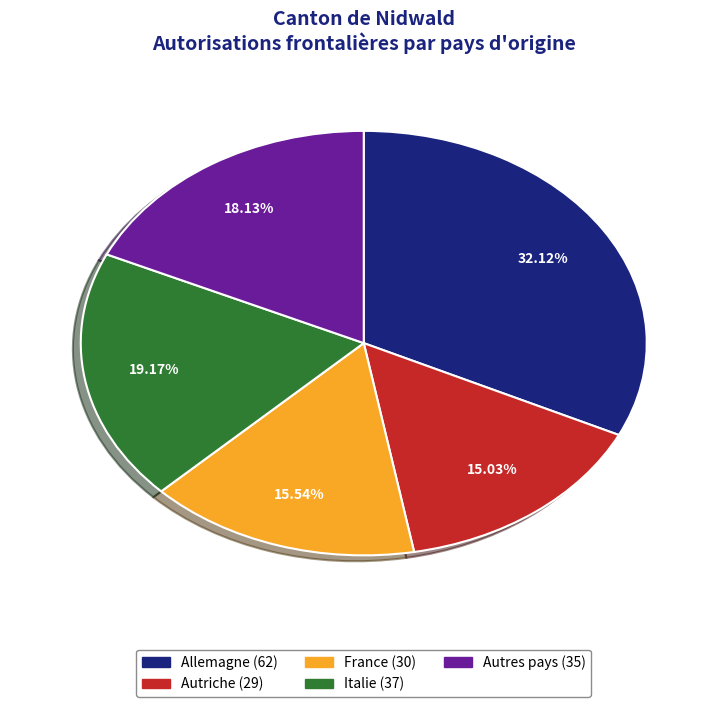

To the nearest percent, what portion does France represent?

16%